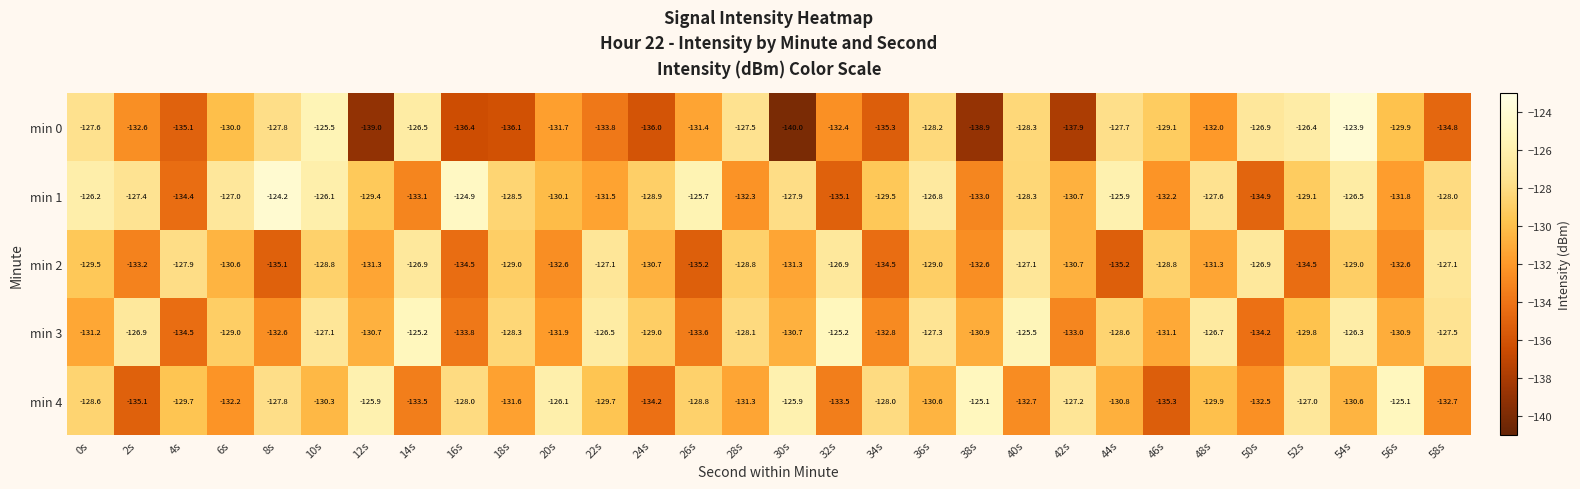

What is the minimum value shown in the chart?

-140.0